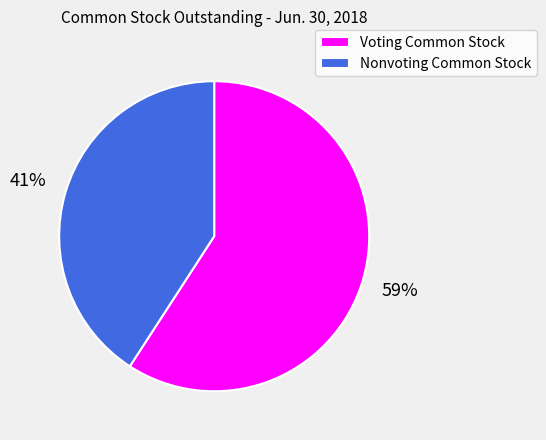

What is the smallest slice in the pie chart?

Nonvoting Common Stock